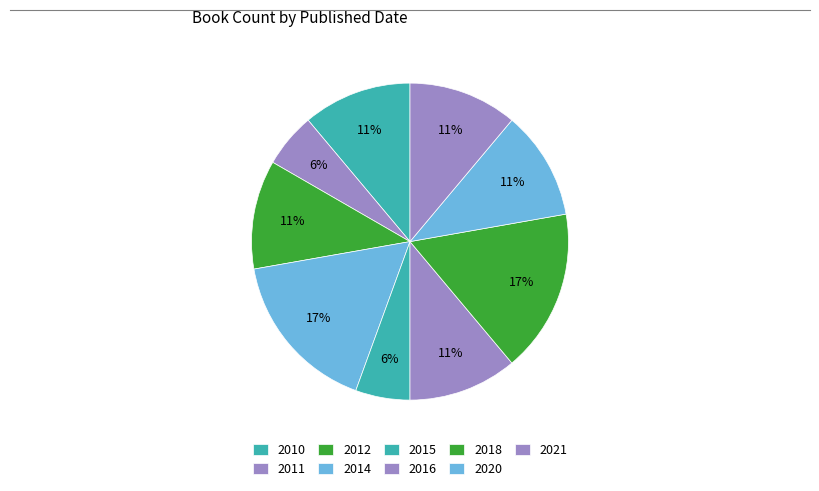

How many segments does this pie chart have?

9